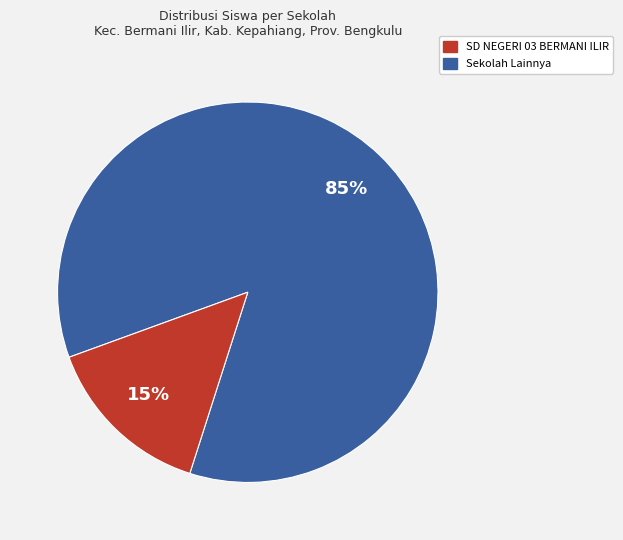

Is there any slice that represents more than half of the pie?

Yes